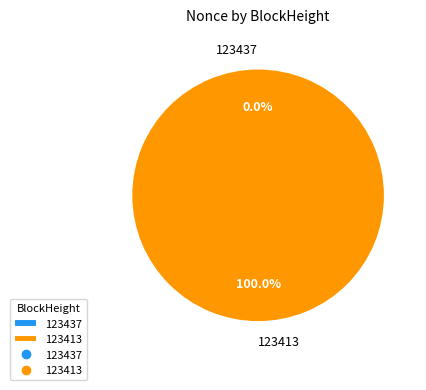

The 123437 slice represents 1% of the pie. True or false?

False